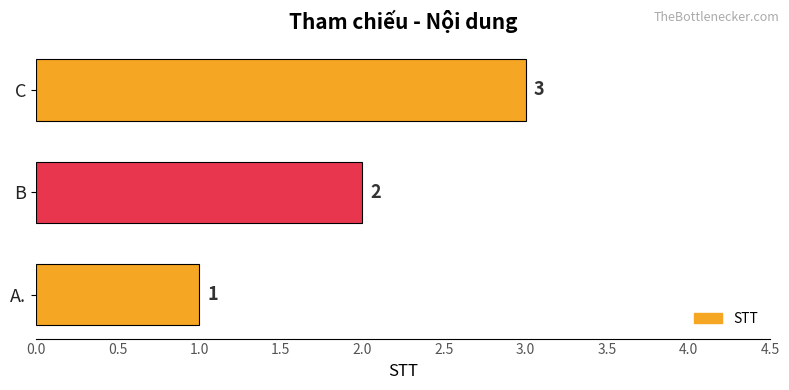

What is the sum of all values?

6